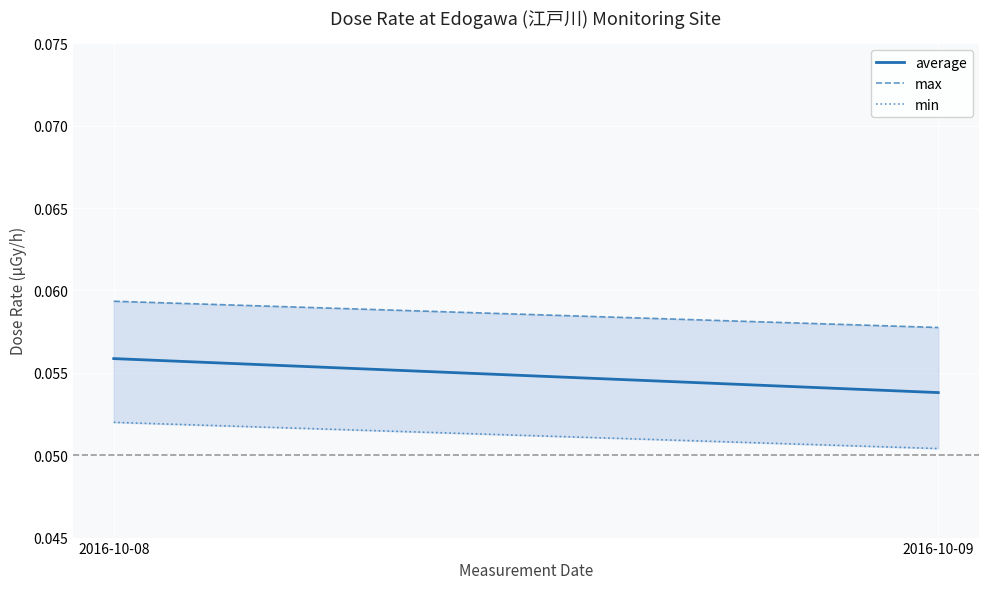

At 2016-10-09, list the series in order from smallest to largest.

min, average, max